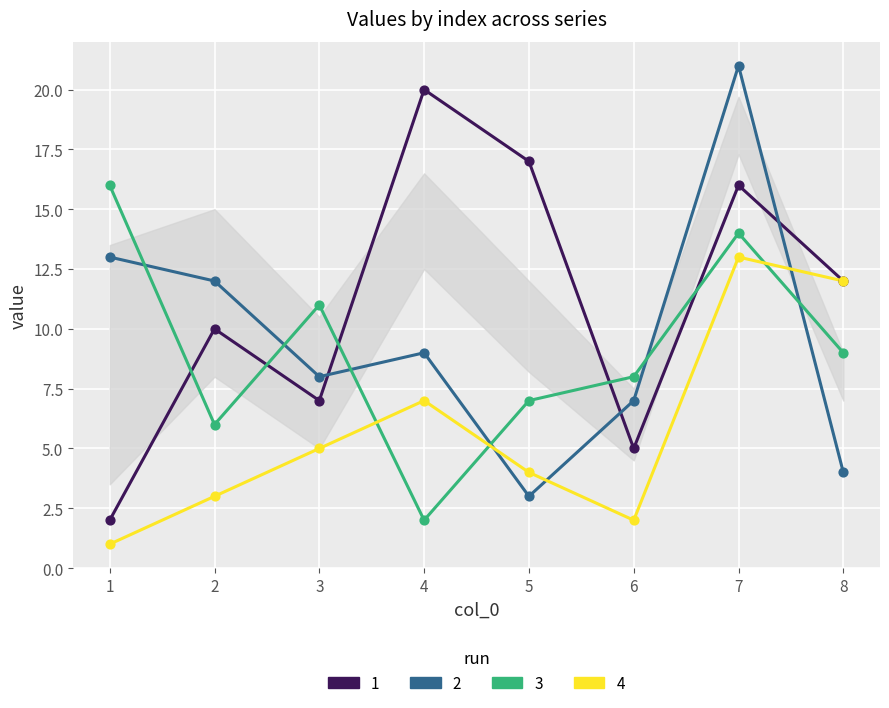

At which category does the chart reach its peak across all series?

7